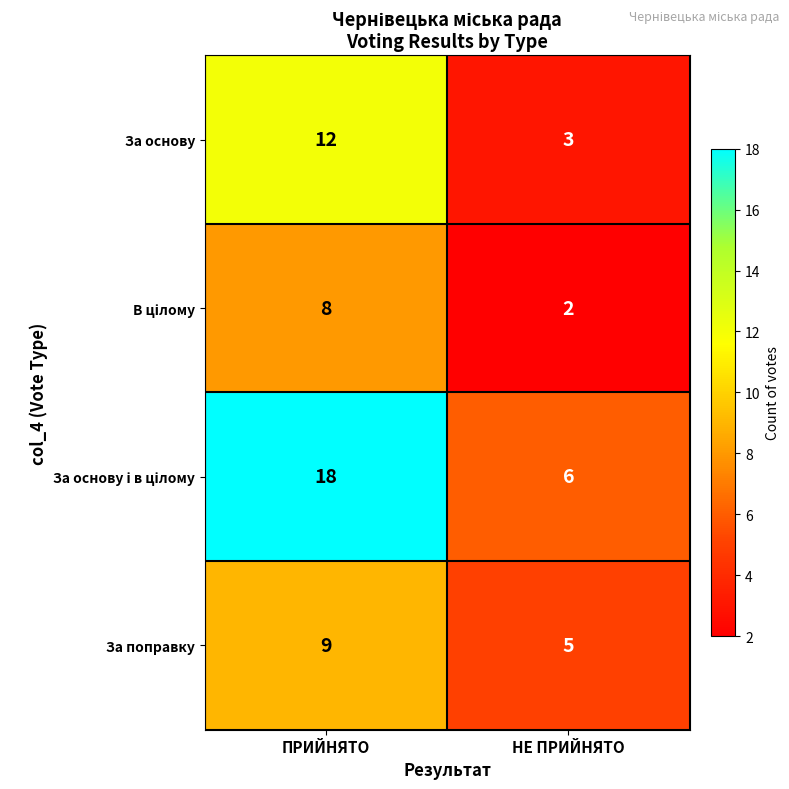

What is the sum of all За поправку values?

14